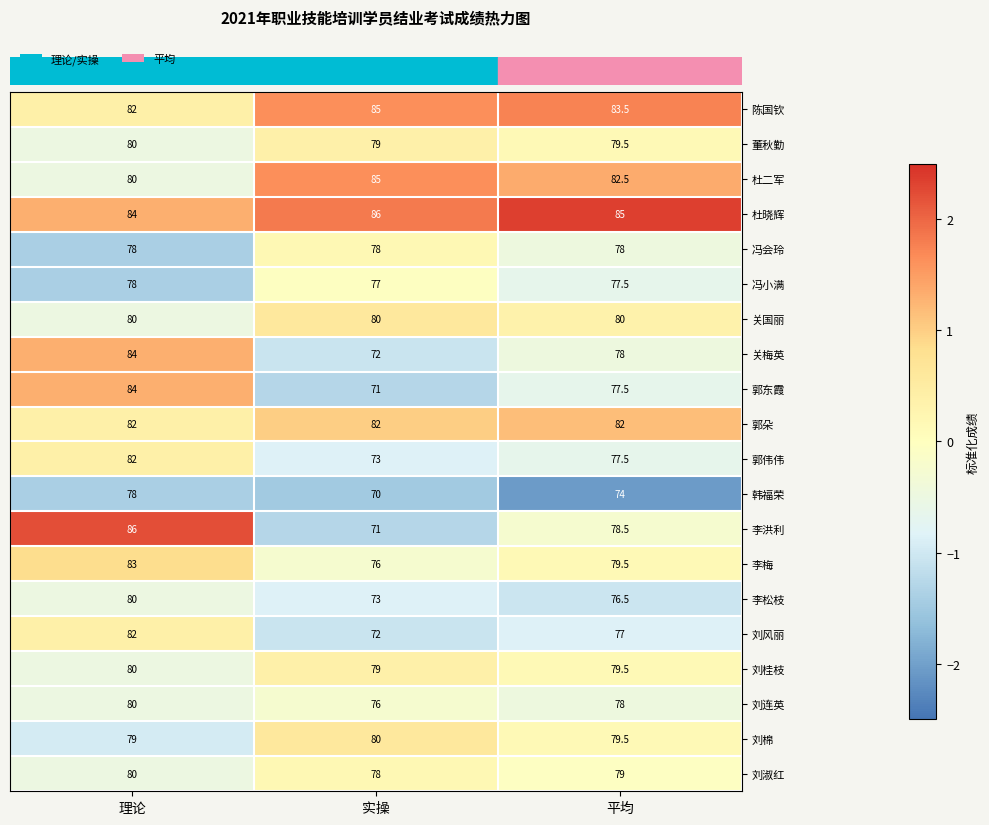

How many data points in 关梅英 are less than 78?

1